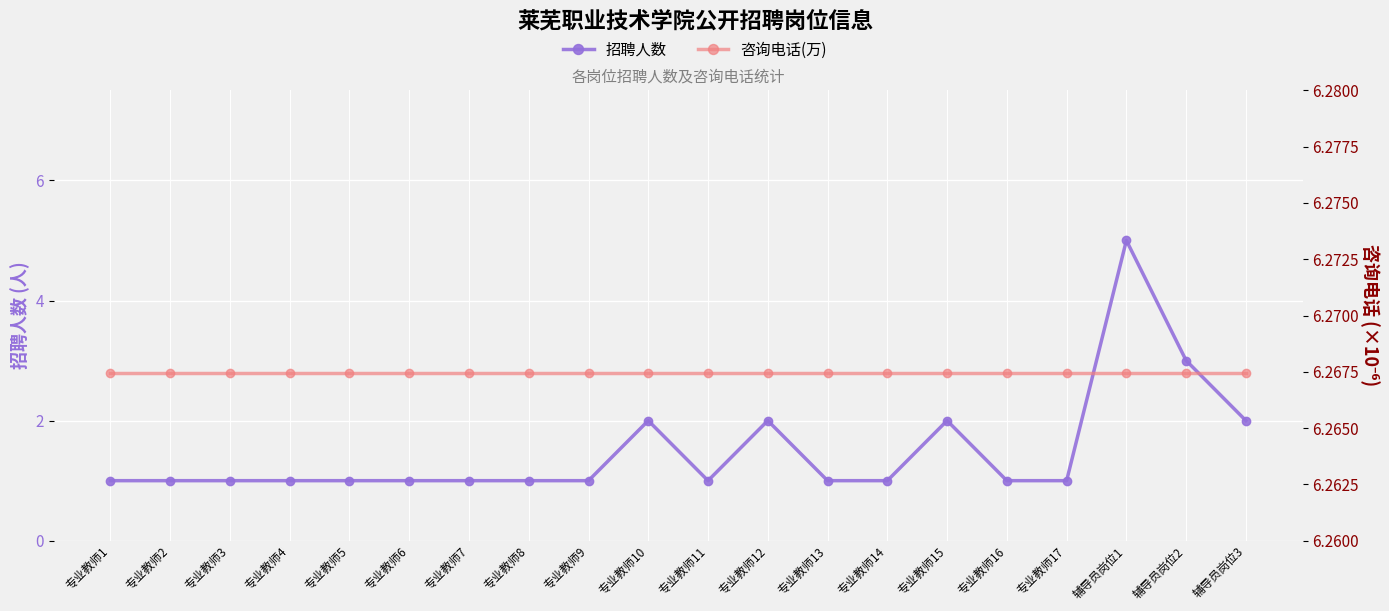

What is the sum of all 咨询电话(万) values?

125.3